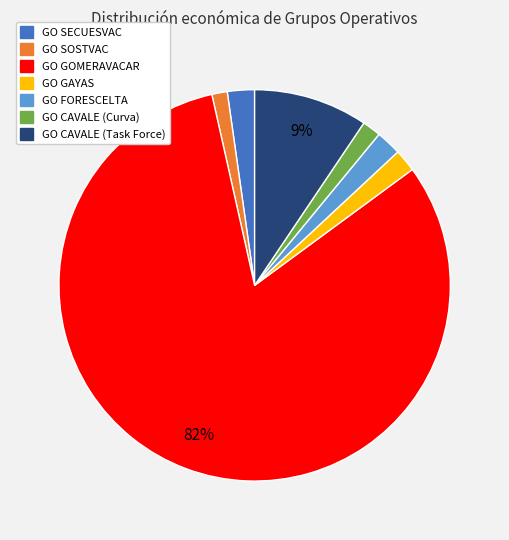

Is there any slice that represents more than half of the pie?

Yes